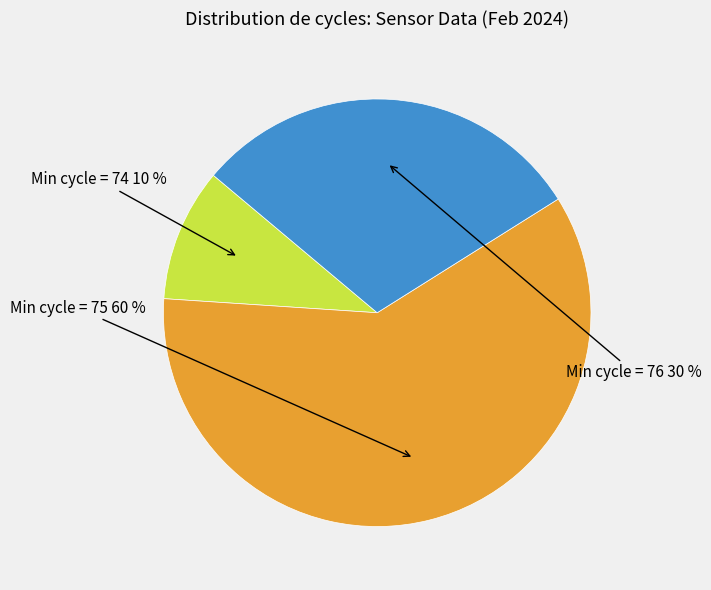

Is there a majority slice in this chart?

Yes